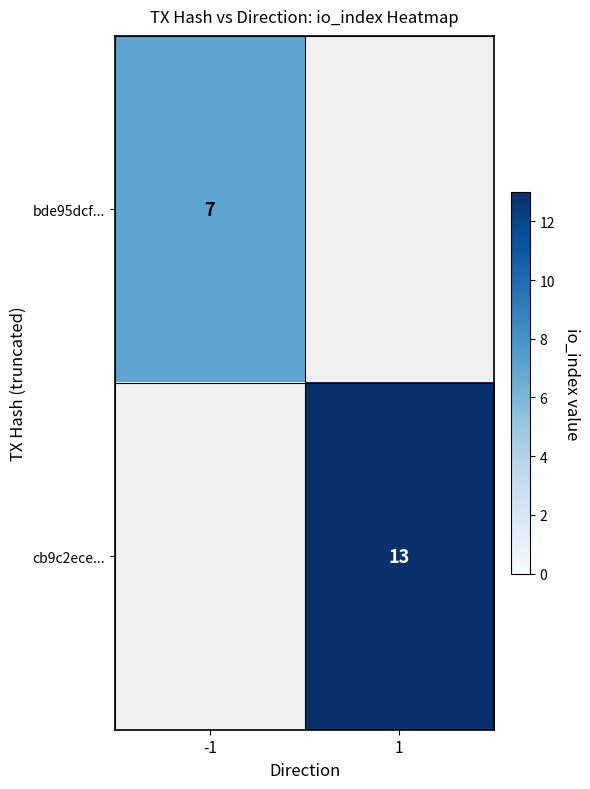

True or false: cb9c2ece... has a value of 13 at 1.

True